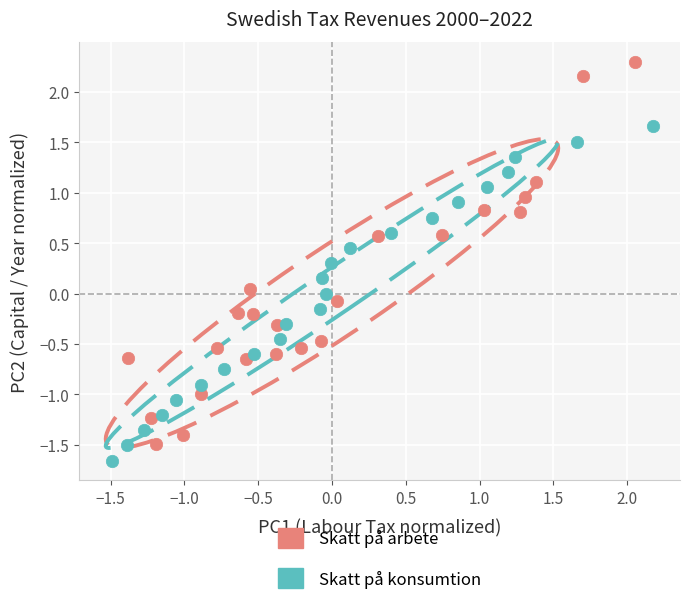

Which series contains the highest Y value?

Skatt på arbete